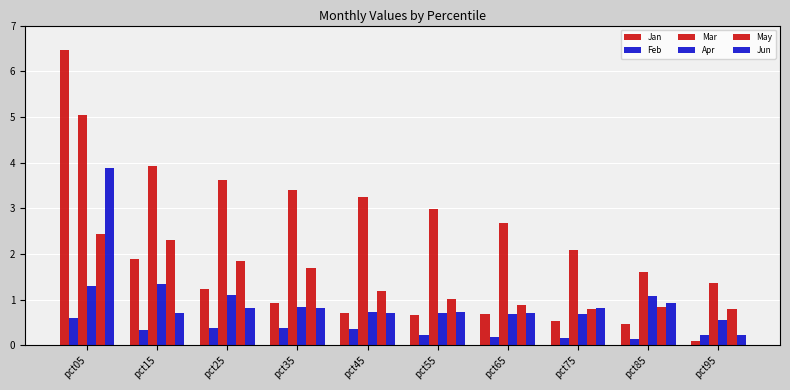

How many bars are there in total?

60